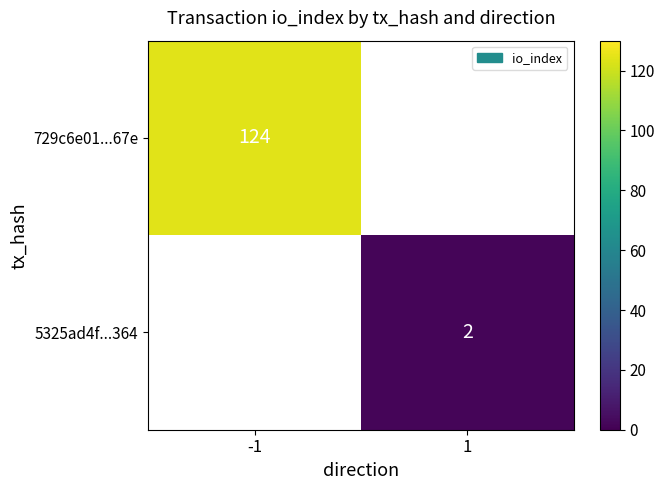

True or false: 5325ad4f...364 has a value of 3 at 1.

False